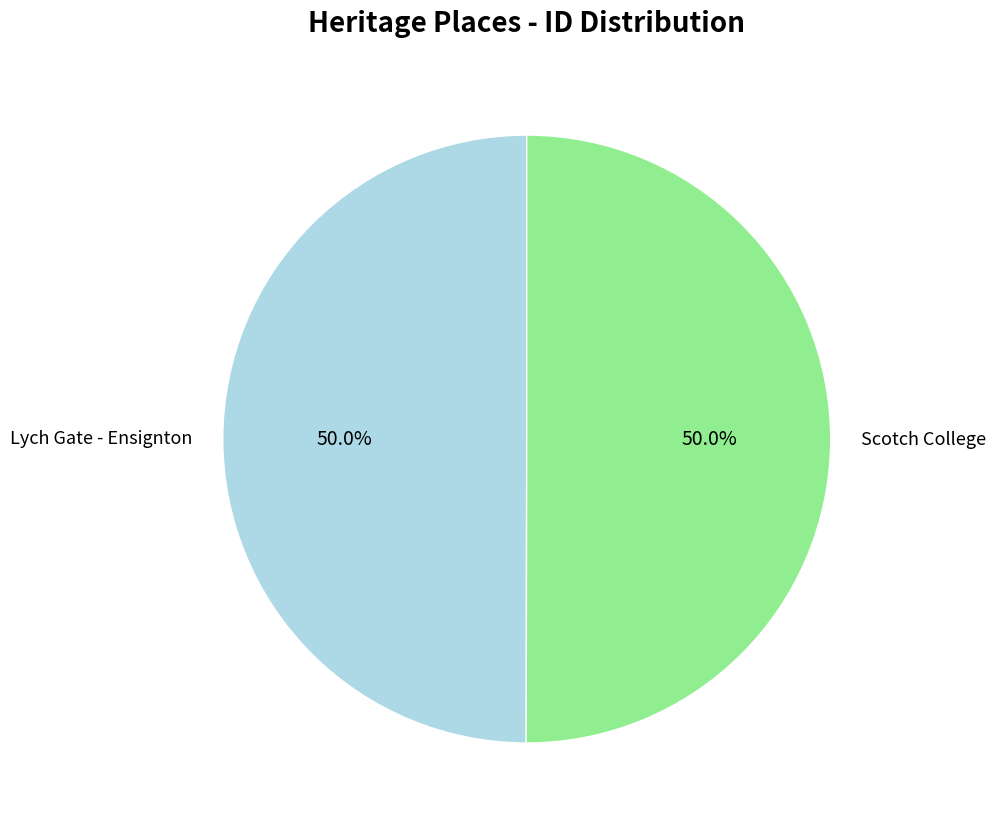

Count the number of slices in the pie.

2